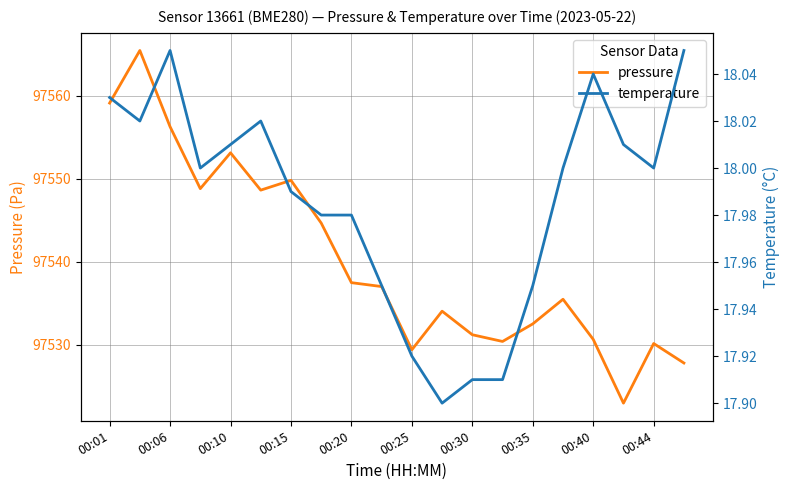

What is the difference between the second highest and minimum values in the temperature series?

0.2